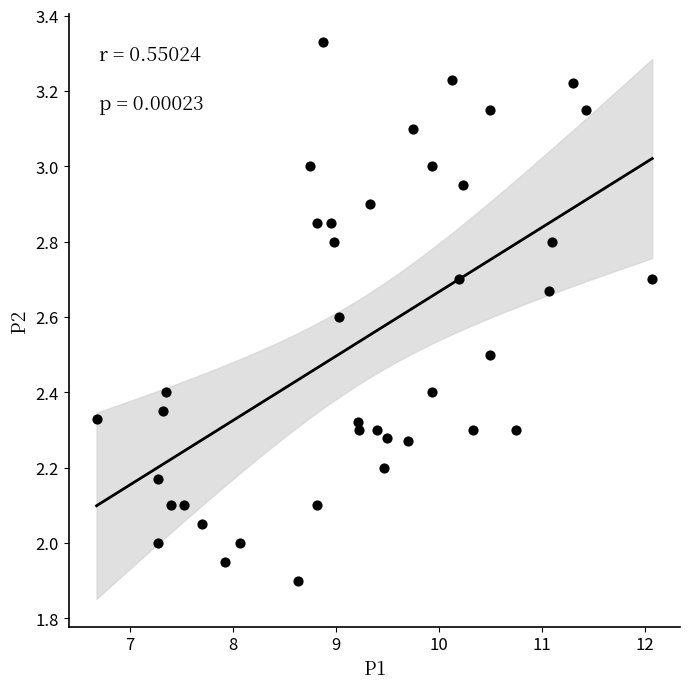

What is the range of X values (max minus min)?

5.4